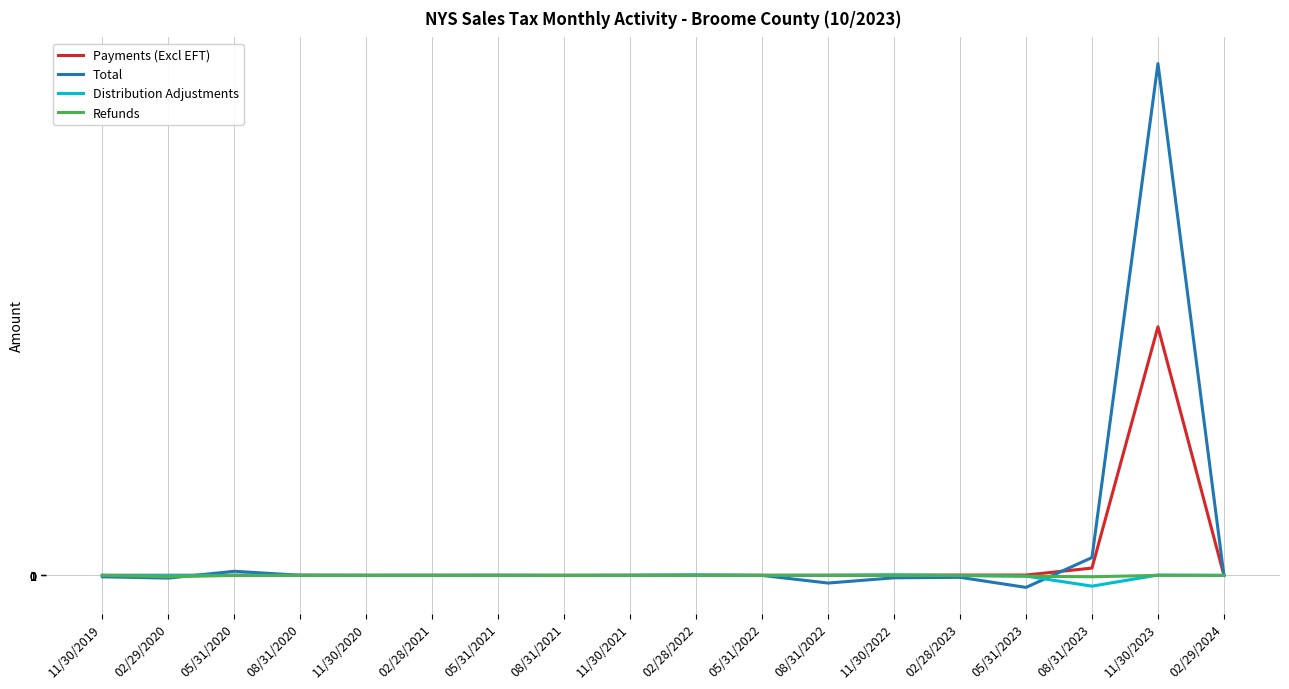

How many values in the Distribution Adjustments series are below -471?

10